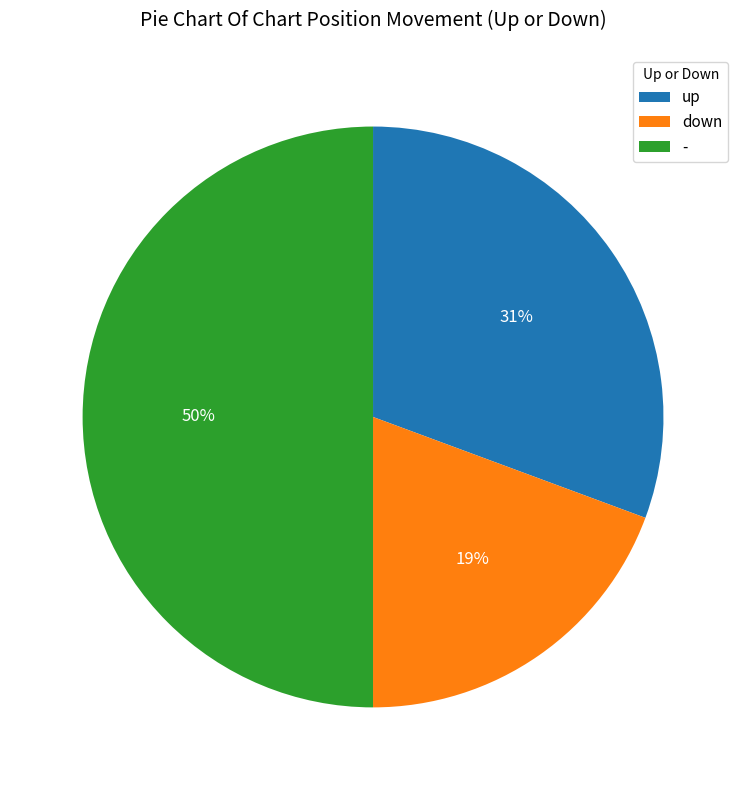

What is the largest slice in the pie chart?

-